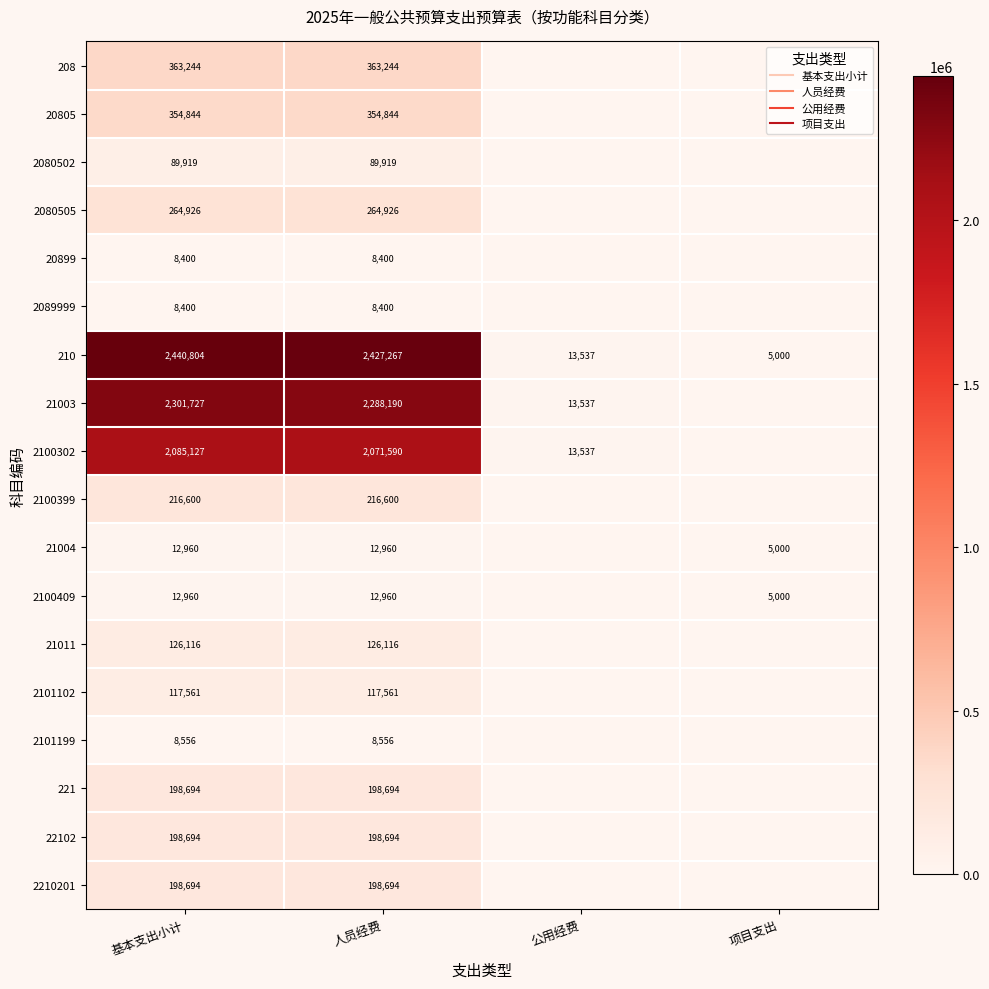

At which category is the sum across all series the highest?

基本支出小计